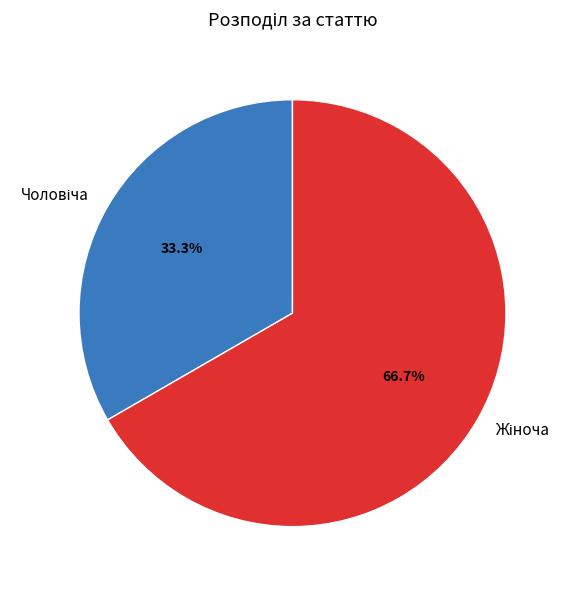

Does any single category account for the majority?

Yes